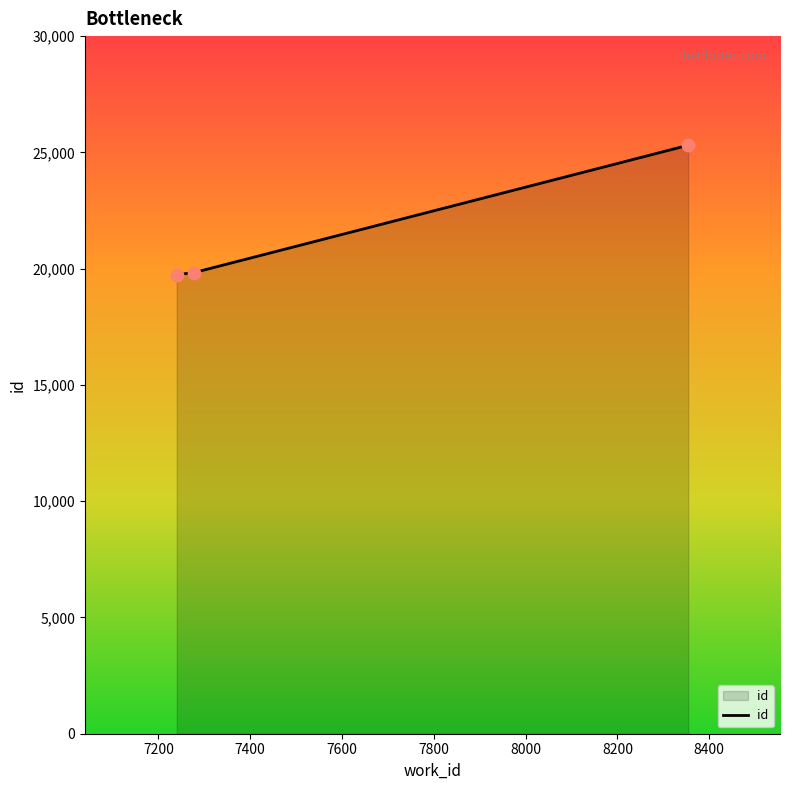

What is the sum of all values?

64876